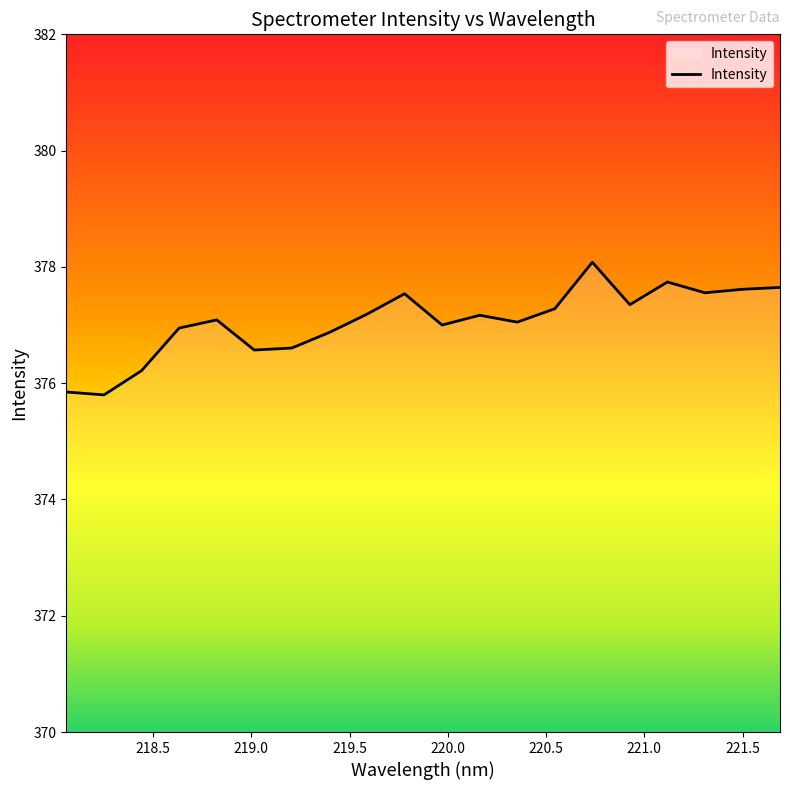

What is the difference between the maximum and minimum values?

2.3